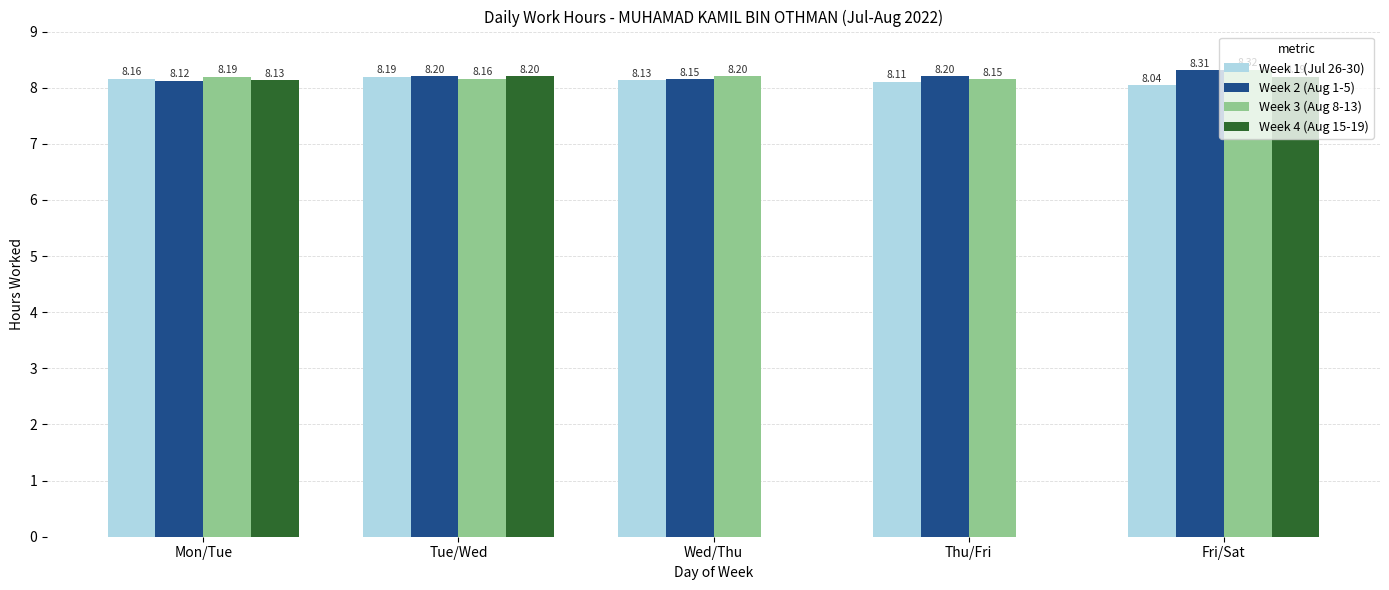

Reading left to right, what are all the values shown in this chart?

Week 1 (Jul 26-30): 8.2	8.2	8.1	8.1	8.0
Week 2 (Aug 1-5): 8.1	8.2	8.2	8.2	8.3
Week 3 (Aug 8-13): 8.2	8.2	8.2	8.2	8.3
Week 4 (Aug 15-19): 8.1	8.2	0.0	0.0	8.2